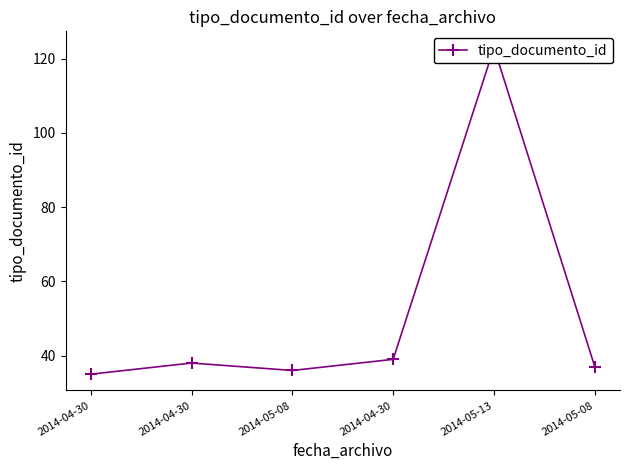

What is the average value?

51